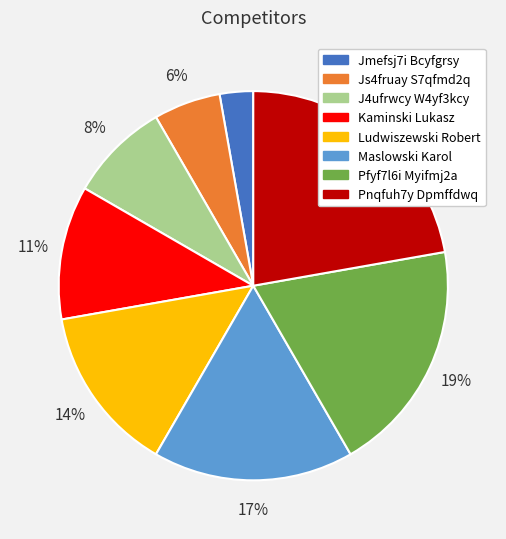

Do Maslowski Karol and Js4fruay S7qfmd2q together represent more than half of the pie?

No